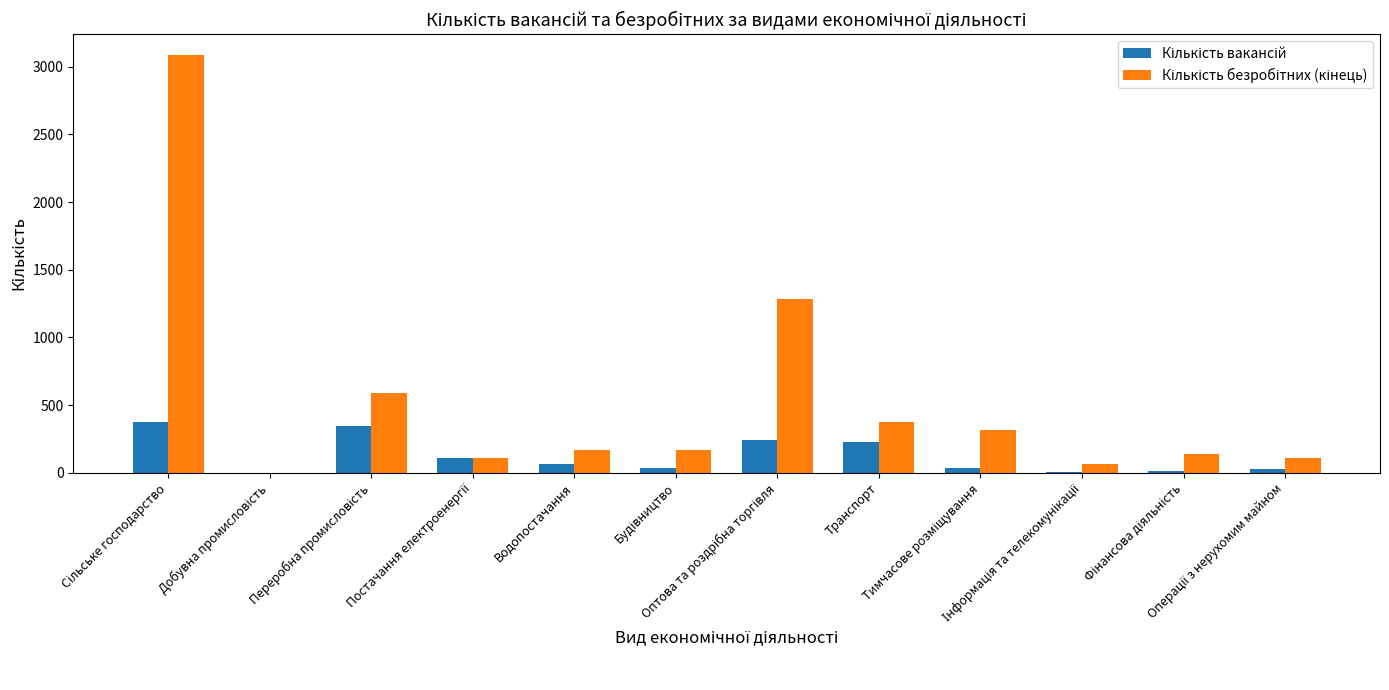

What is the greatest value displayed?

3085